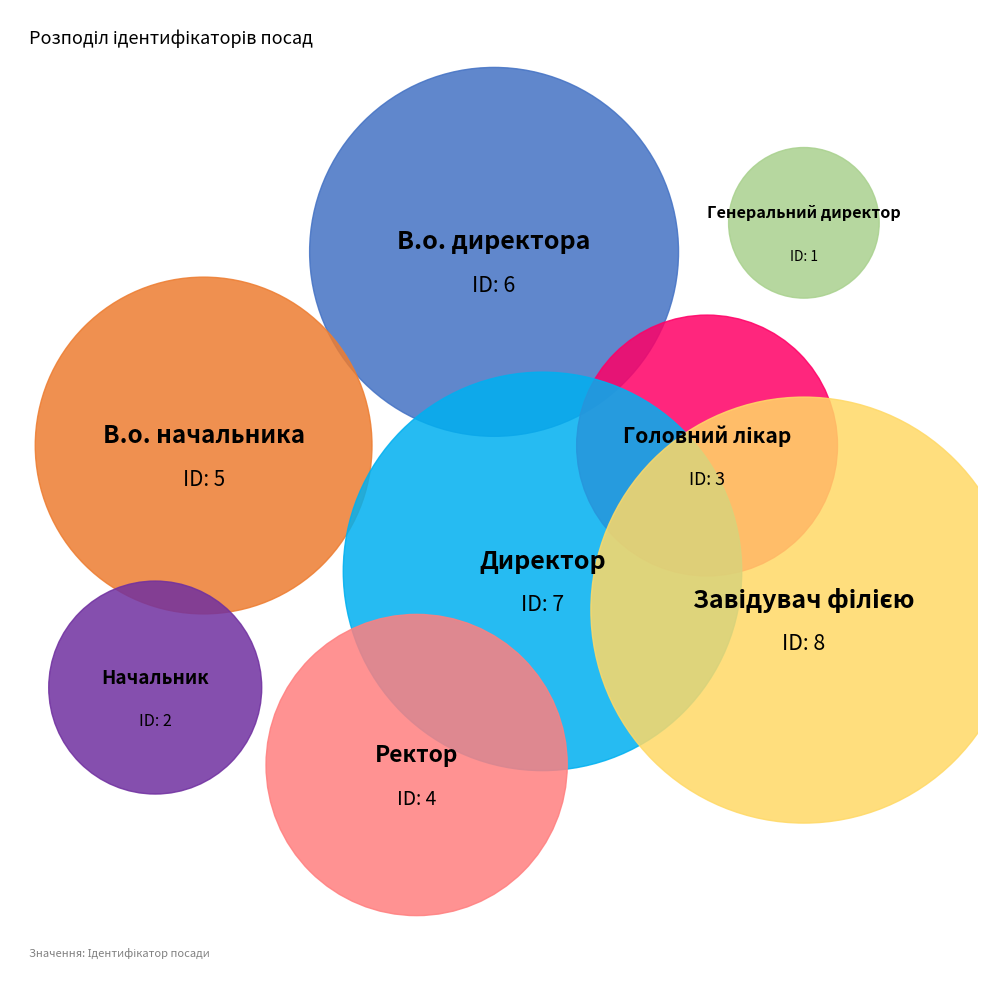

What is the ratio of the value at В.о. директора to the value at Завідувач філією?

0.8